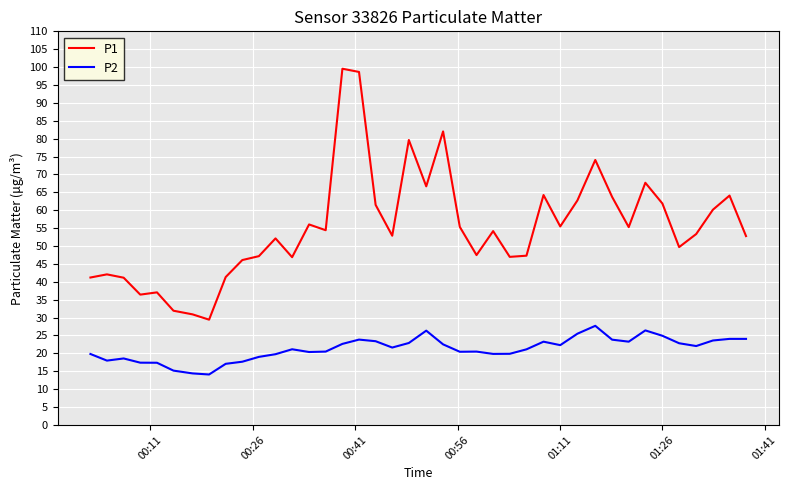

How many distinct data groups are displayed?

2